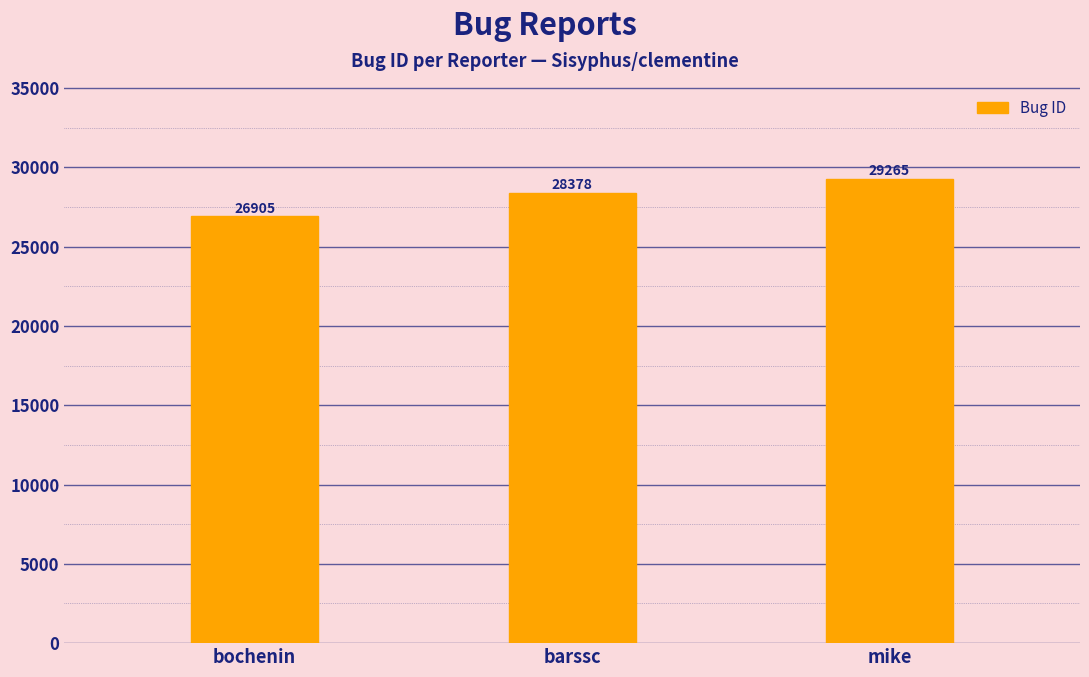

Reading right to left, what are all the values shown in this chart?

29265	28378	26905